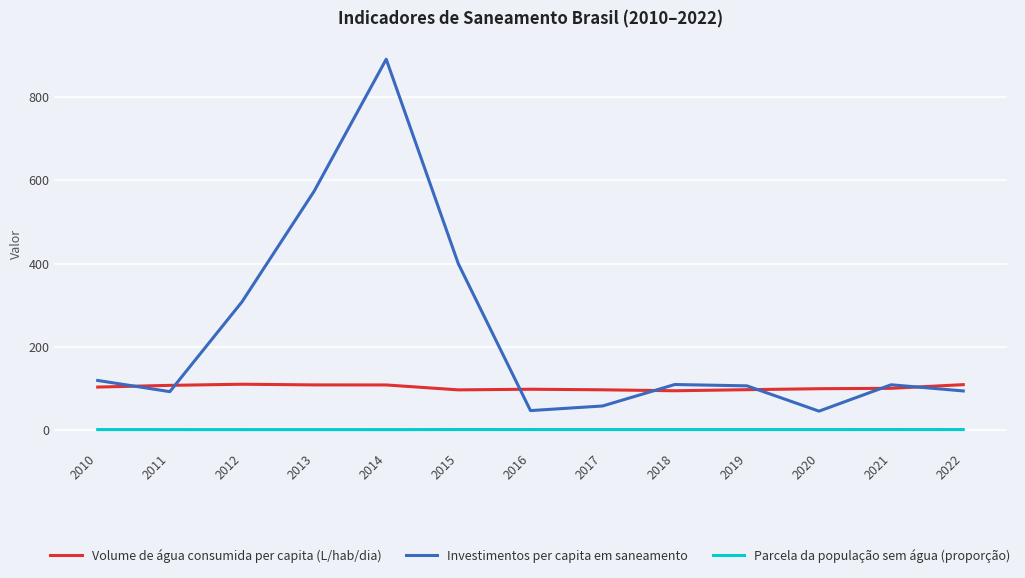

How many values in the Investimentos per capita em saneamento series are below 108?

6